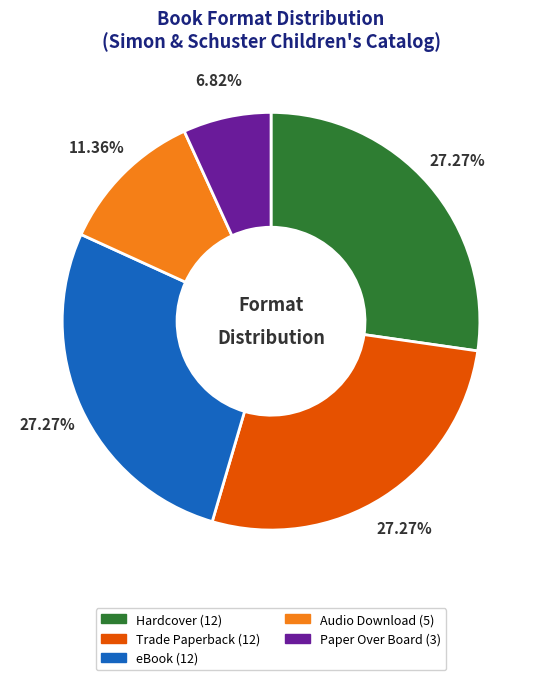

To the nearest percent, what percentage of the pie is Audio Download?

11%